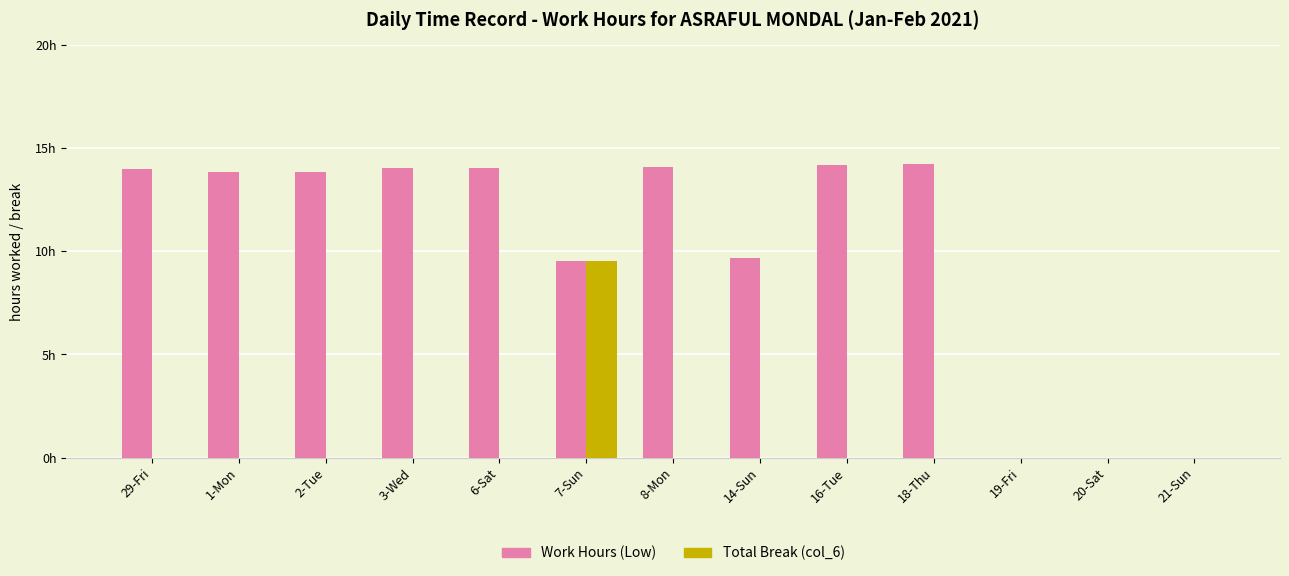

What is the label of the 13th bar from the right?

29-Fri